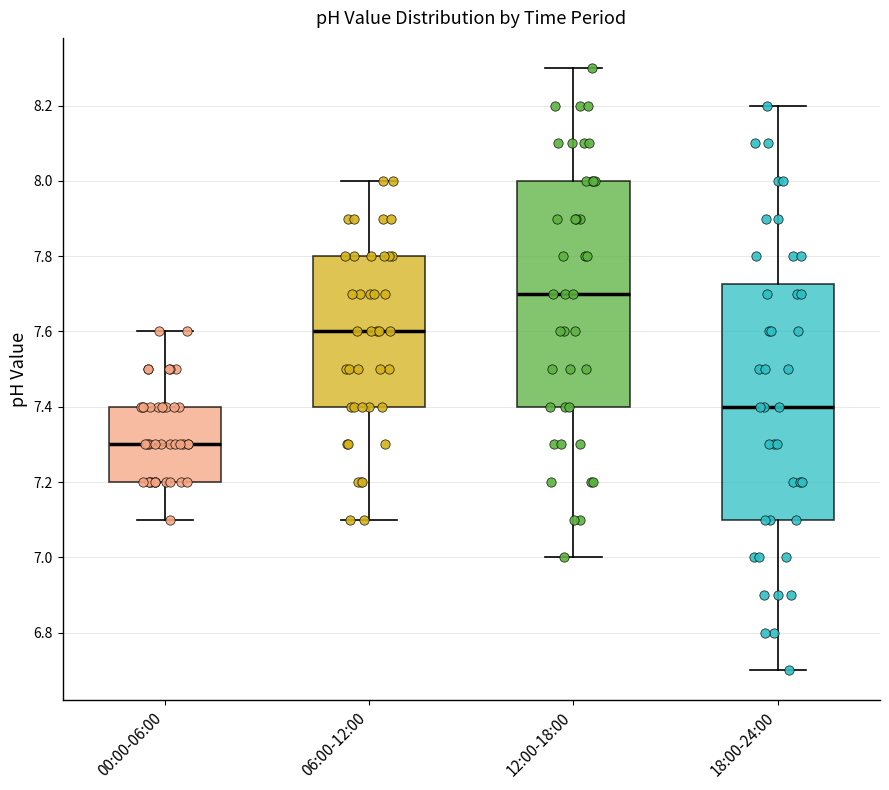

Which box is the tallest, from its lower edge to its upper edge?

18:00-24:00